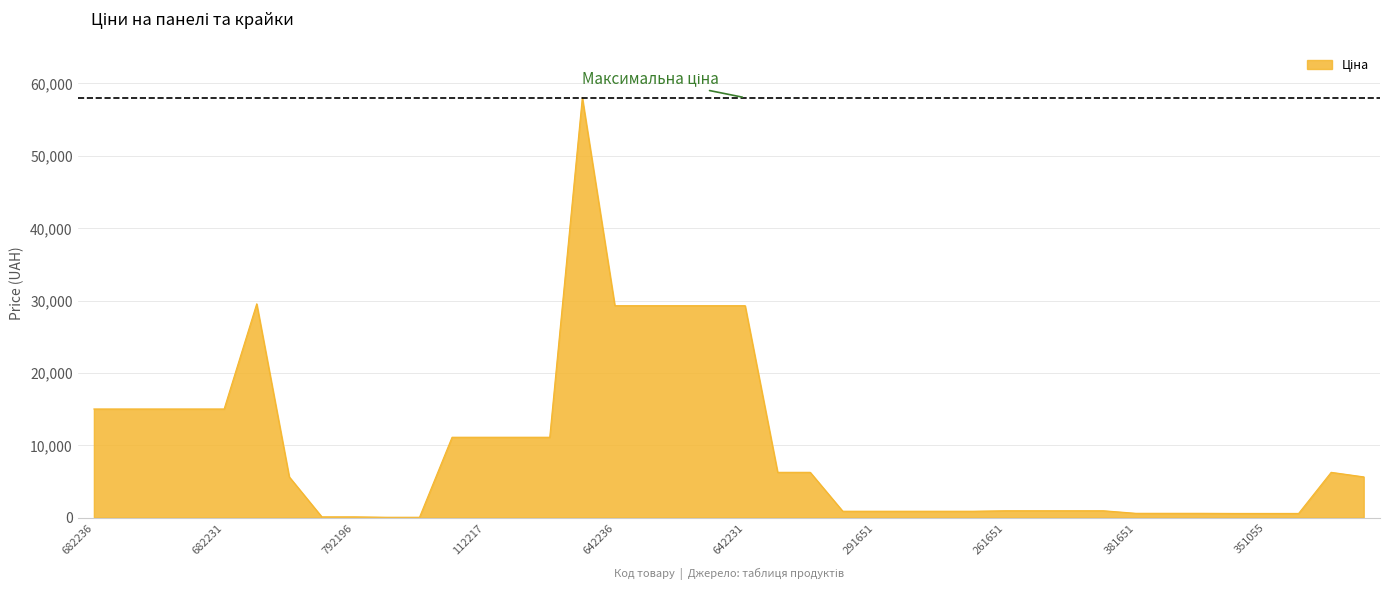

What is the difference between the maximum and minimum values?

57980.4